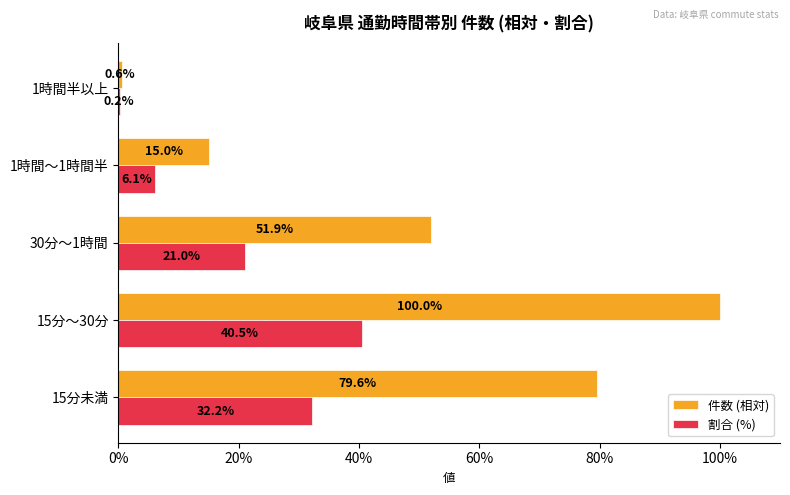

What is the sum of the 割合 (%) values at 15分未満 and 1時間～1時間半?

38.3